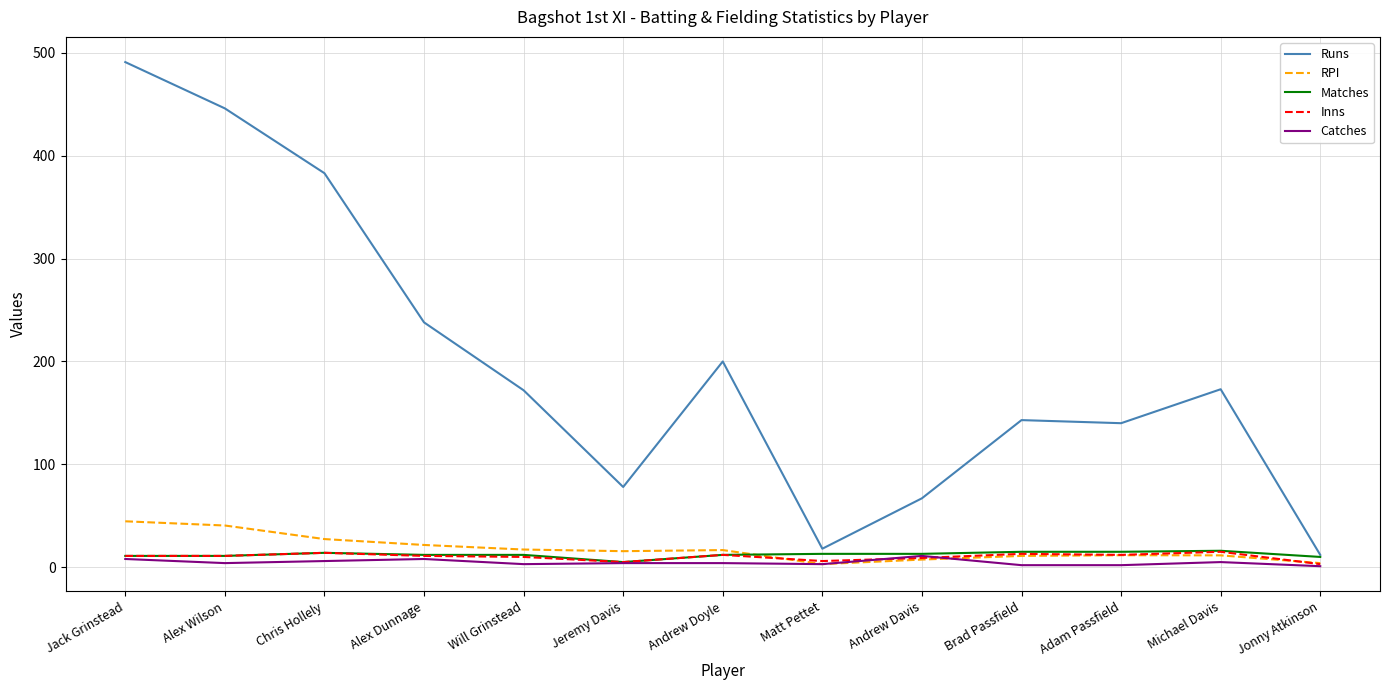

What is the average value of the Inns series?

10.2